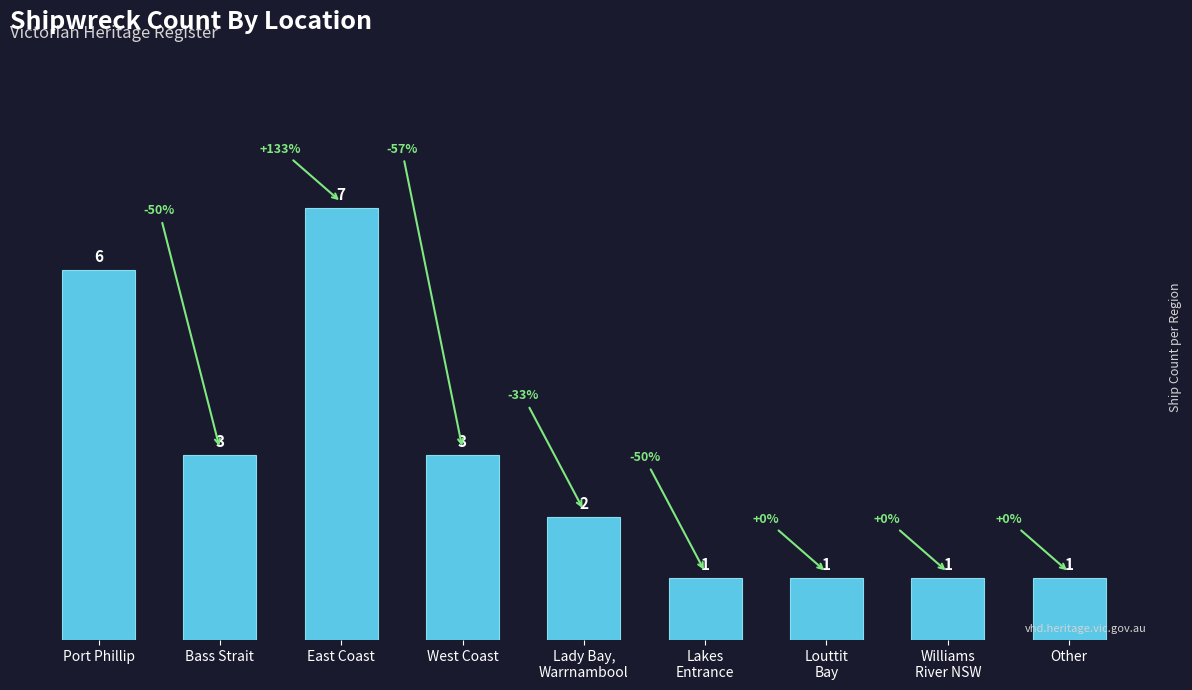

What is the change in value from East Coast to Lady Bay,
Warrnambool?

-5